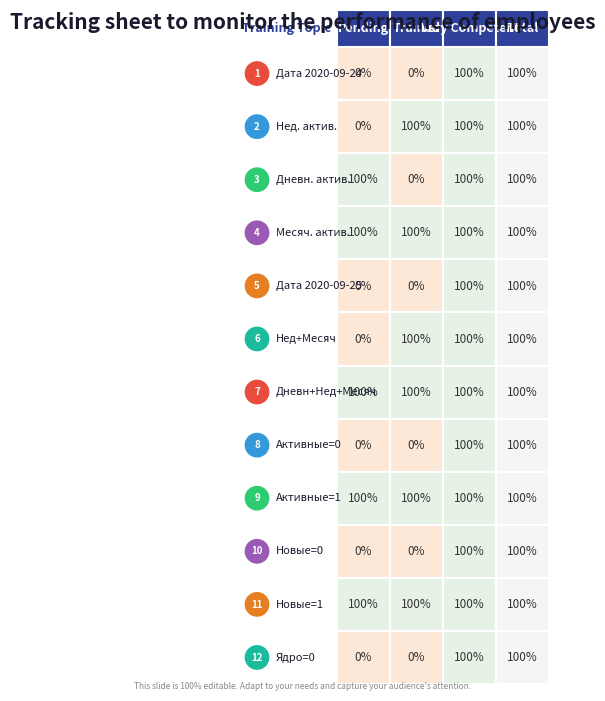

Count the number of categories in the chart.

4